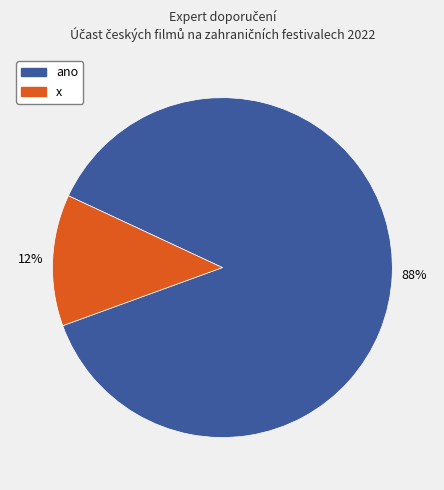

Does any single category account for the majority?

Yes